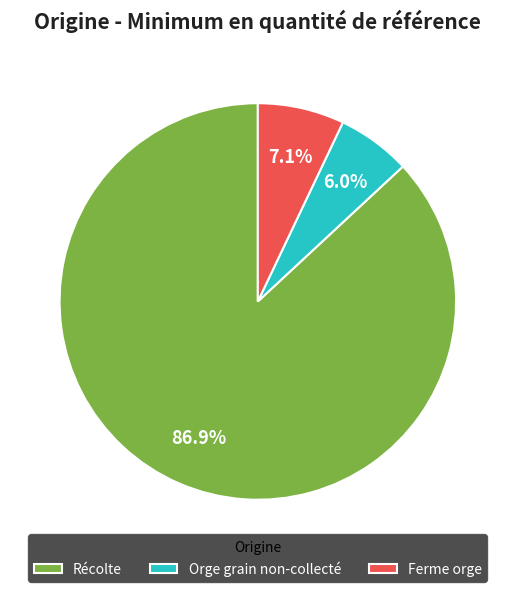

Rank the categories by value from highest to lowest.

Récolte, Ferme orge, Orge grain non-collecté